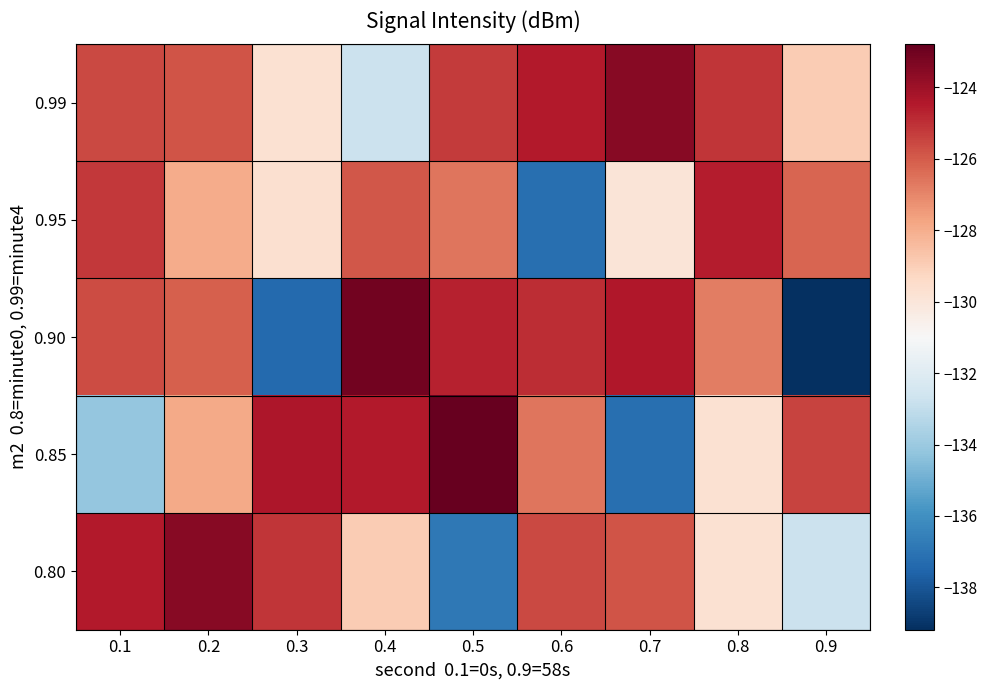

At which category does the chart reach its peak across all series?

0.5